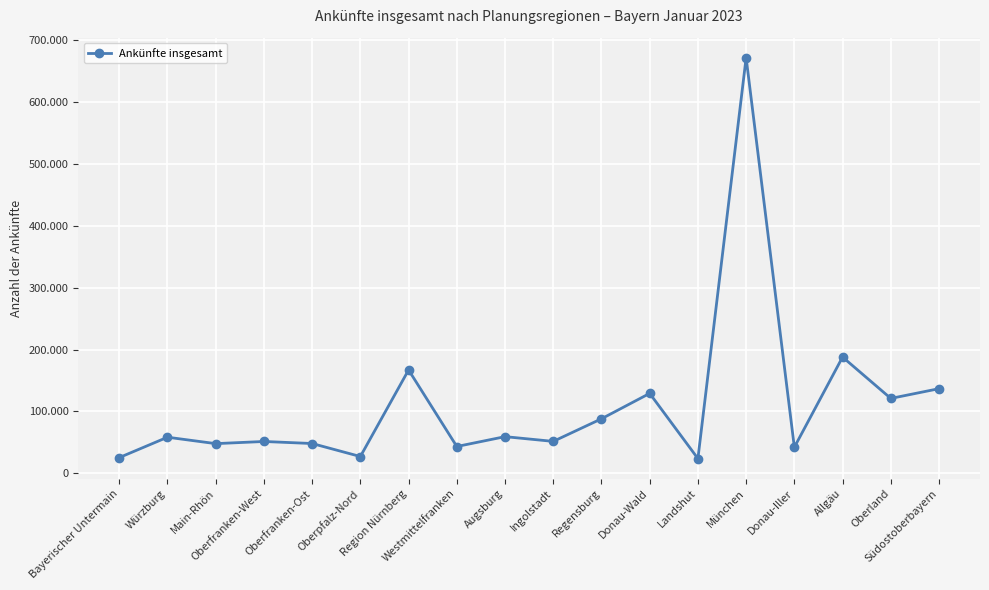

How many interior local valleys (lower than both neighbors) does the data have?

7